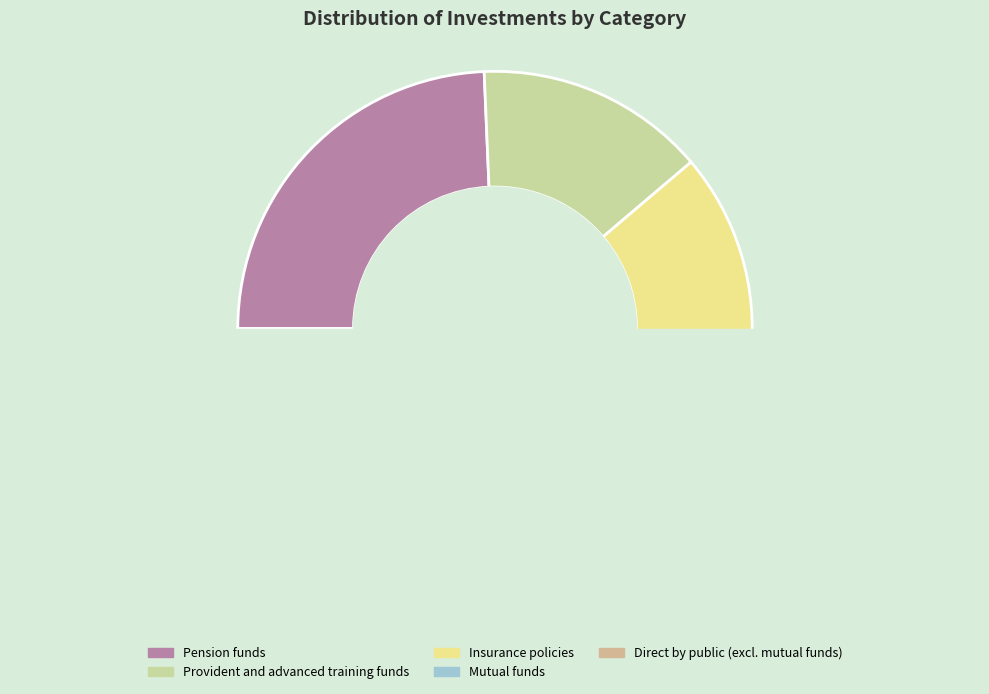

Does any single category account for the majority?

No